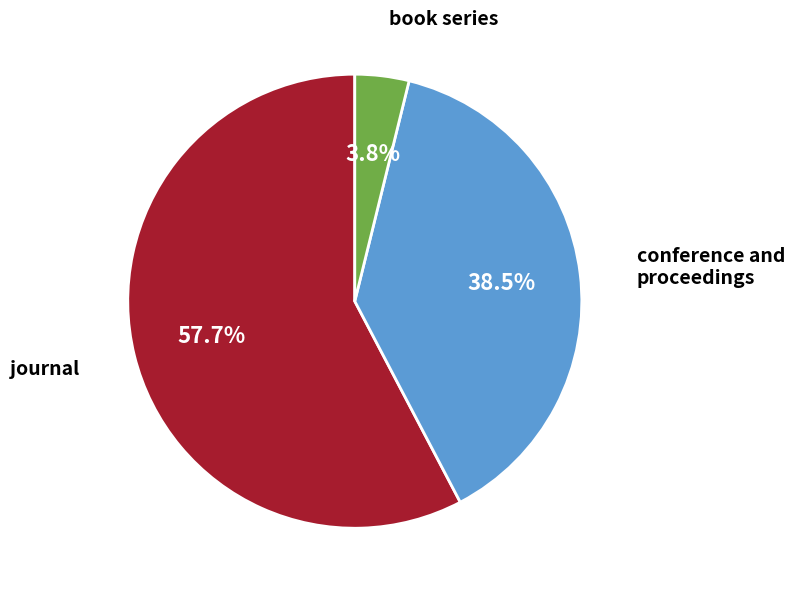

Does any single category account for the majority?

Yes